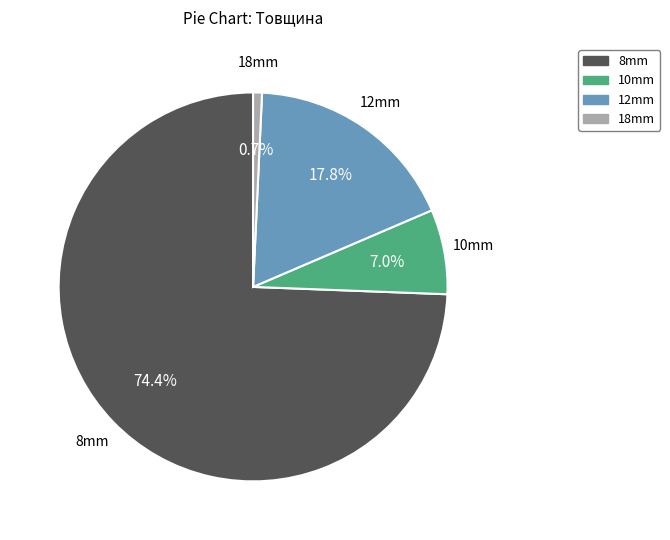

Is there any slice that represents more than half of the pie?

Yes